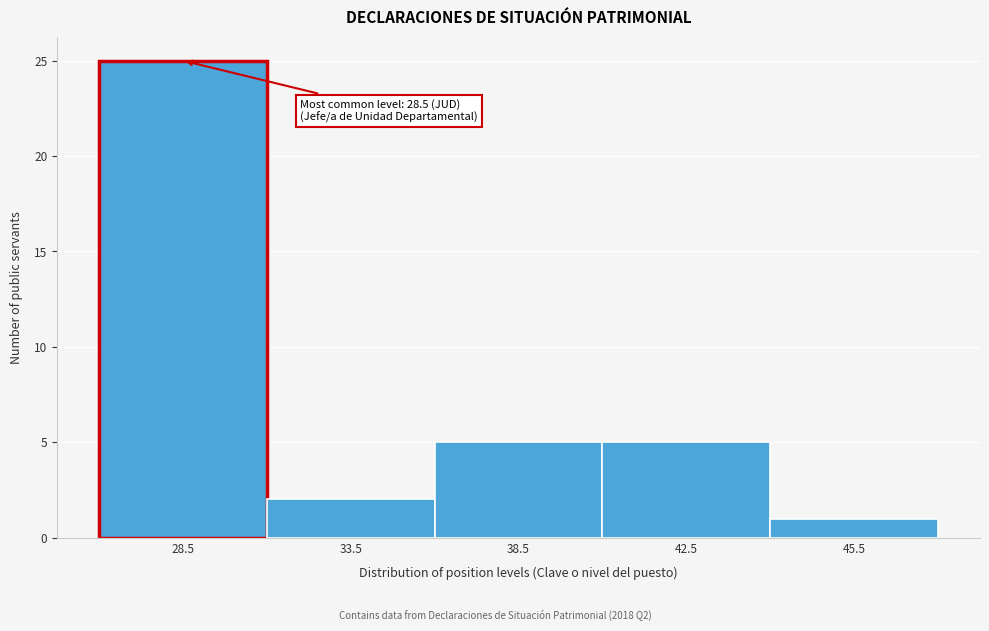

Reading left to right, what are all the values shown in this chart?

28.5=25	33.5=2	38.5=5	42.5=5	45.5=1